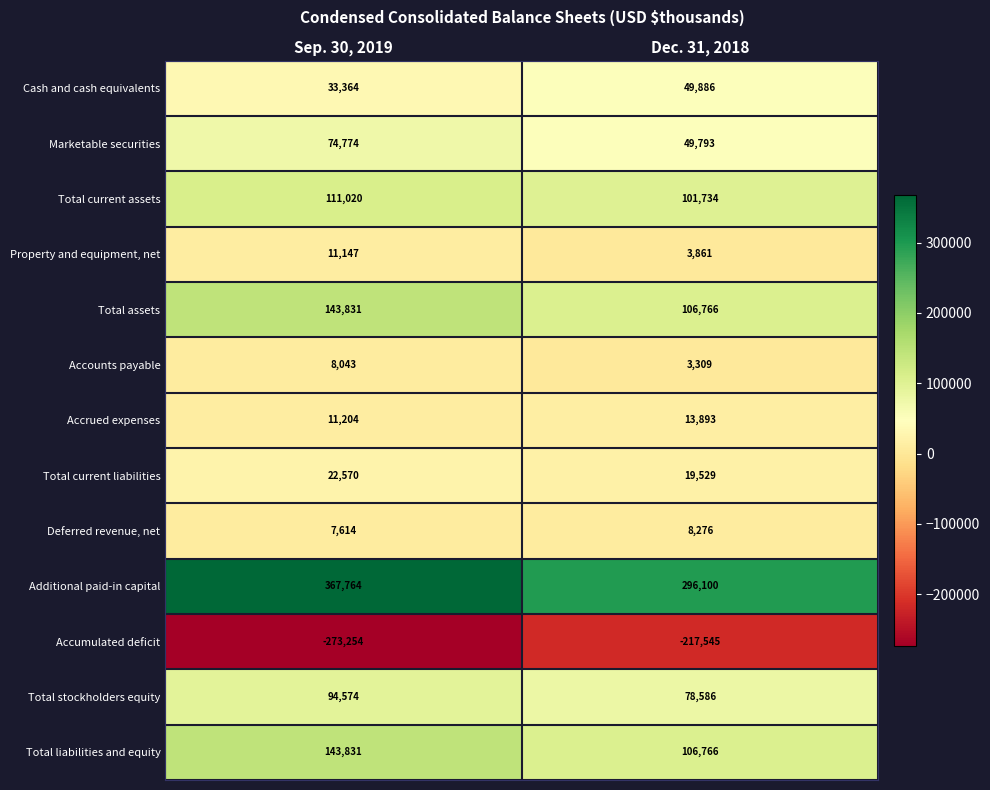

The value of Total assets at Sep. 30, 2019 is 143831. True or false?

True